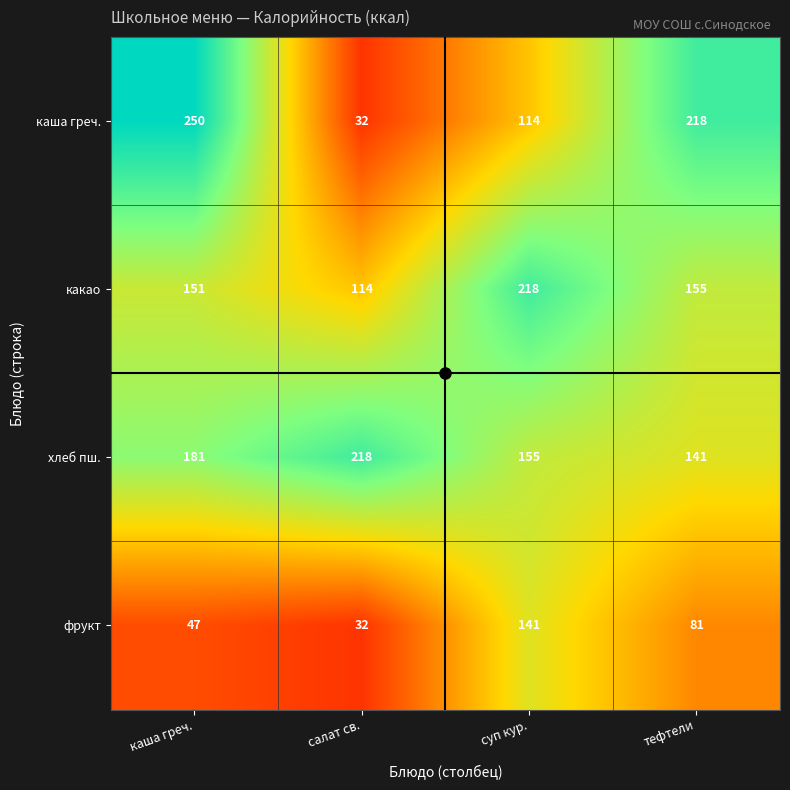

Rank the categories by какао value from highest to lowest.

суп кур., тефтели, каша греч., салат св.